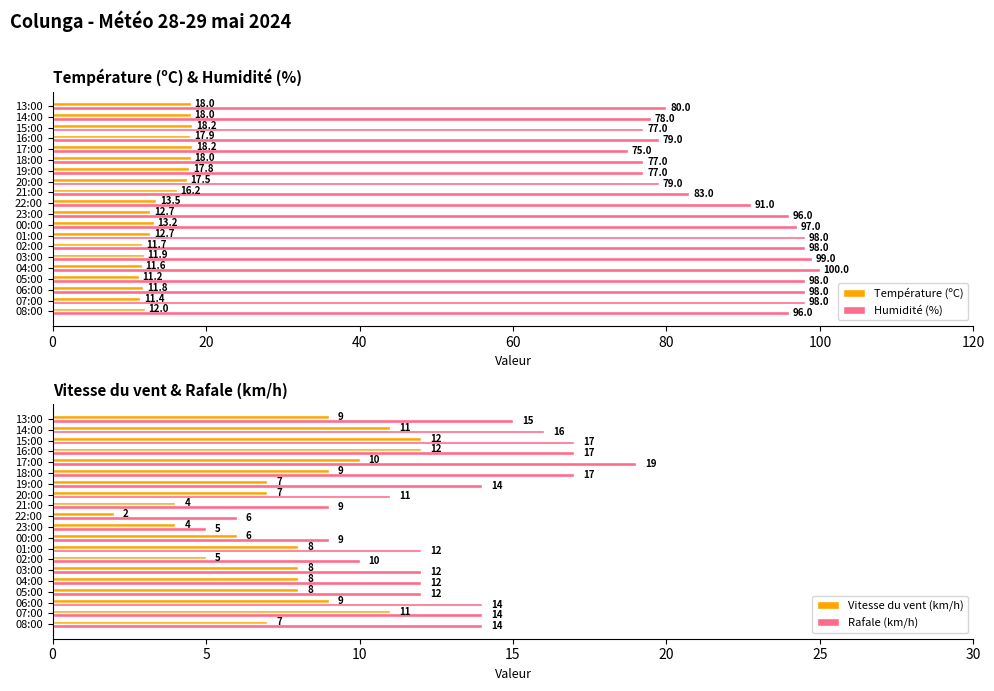

How many data points does each series have?

20